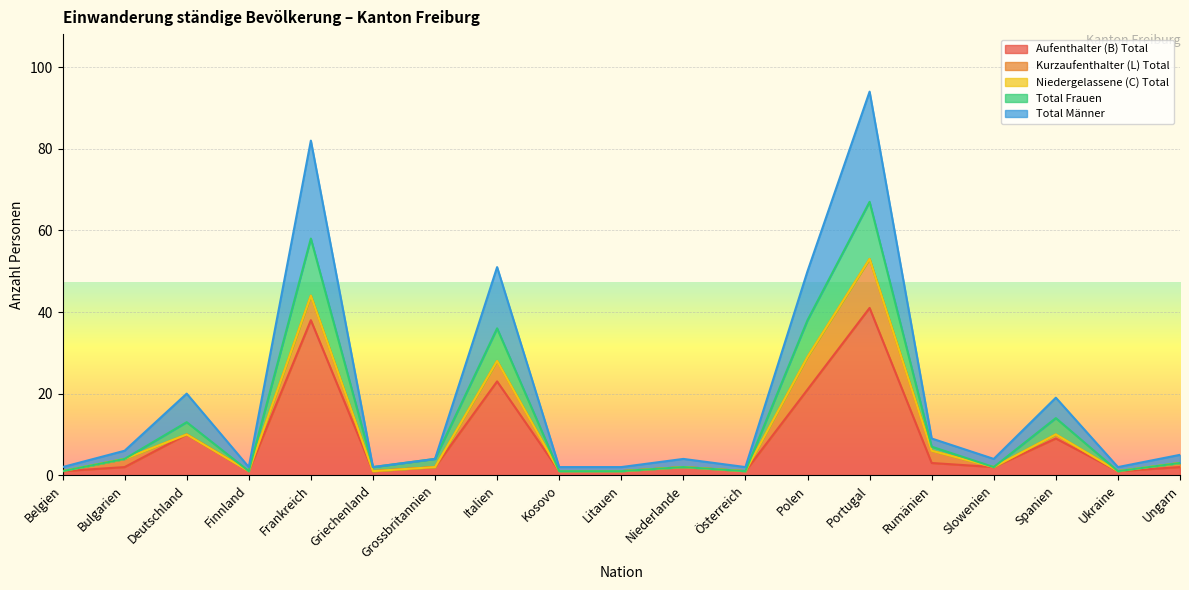

Which has a higher value, Portugal or Belgien?

Portugal